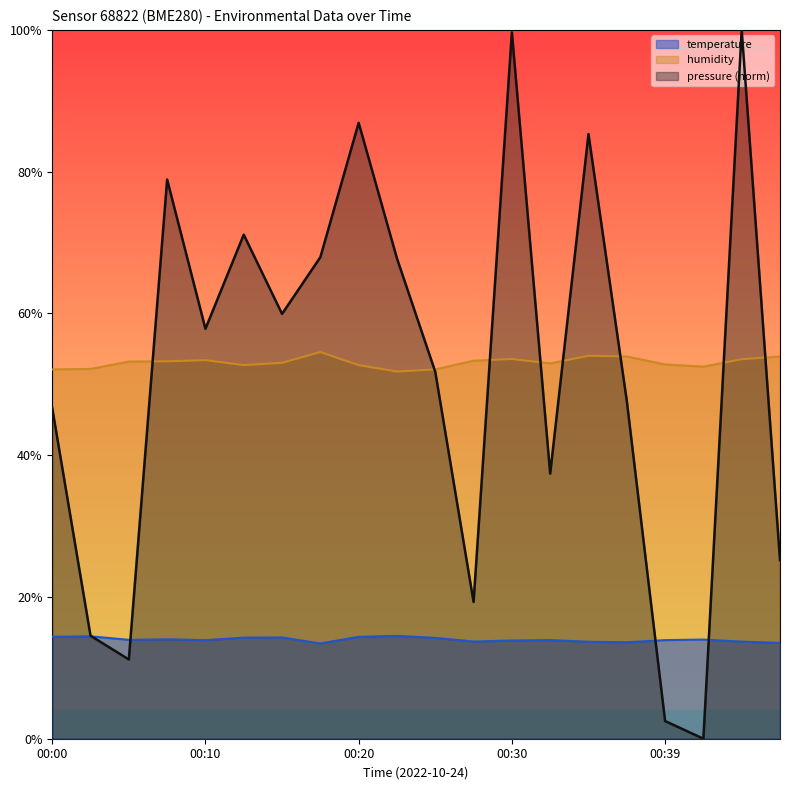

At which label is temperature closest to 13?

00:18